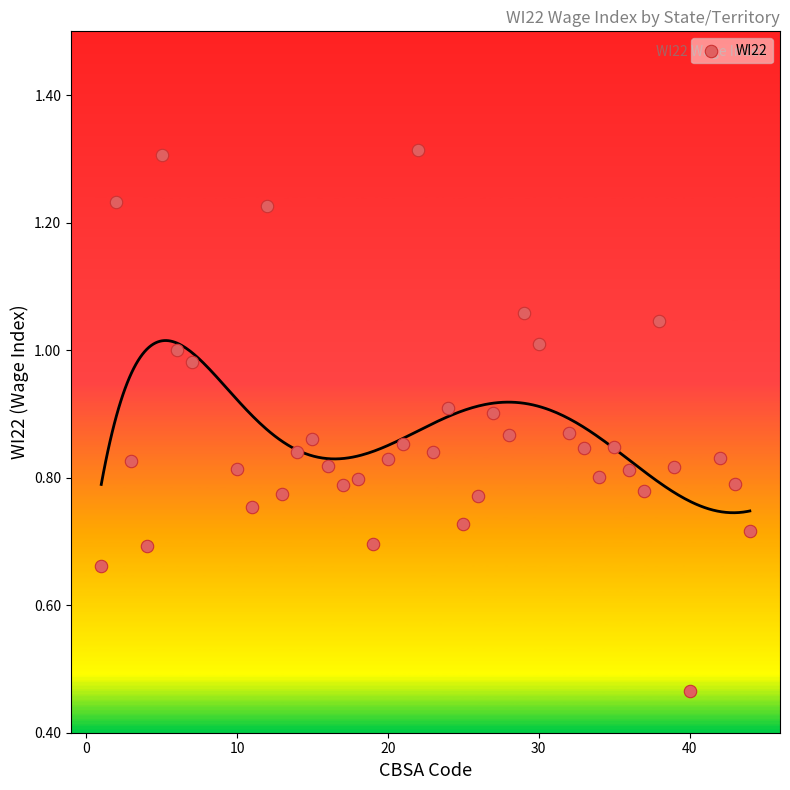

What is the range of X values (max minus min)?

43.0